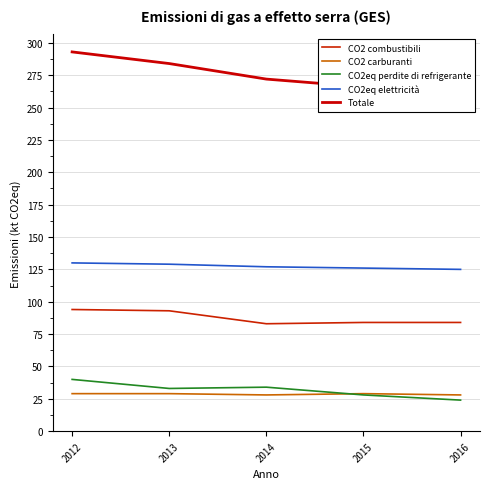

What is the difference between the maximum and minimum values in the CO2eq elettricità series?

5